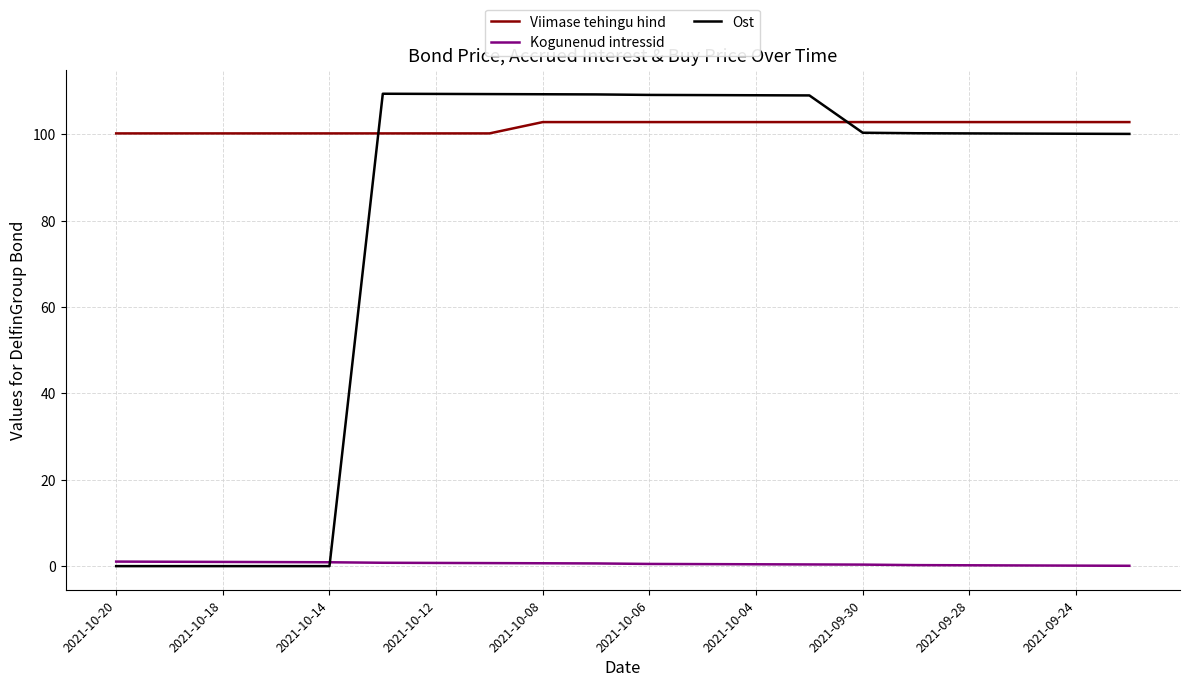

What is the difference between the maximum and minimum values in the Ost series?

109.4